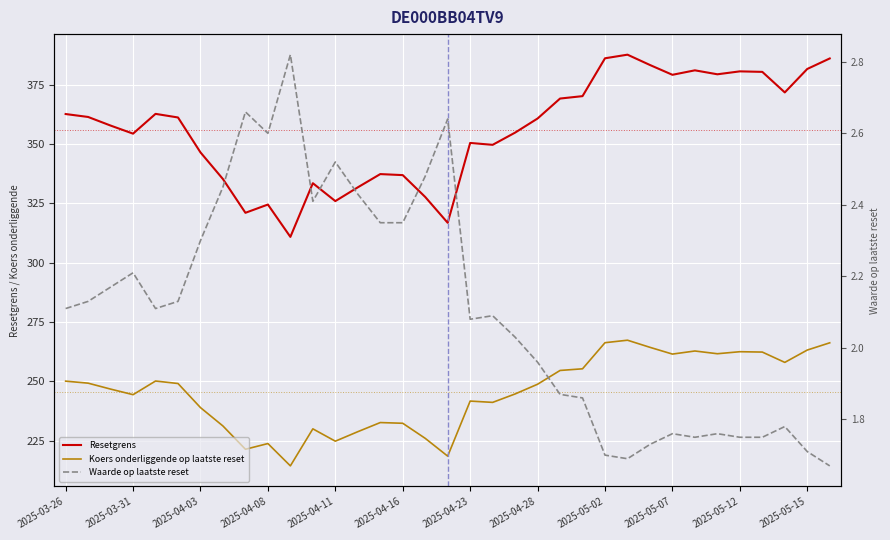

What are all the series names shown in the legend?

Resetgrens, Koers onderliggende op laatste reset, Waarde op laatste reset